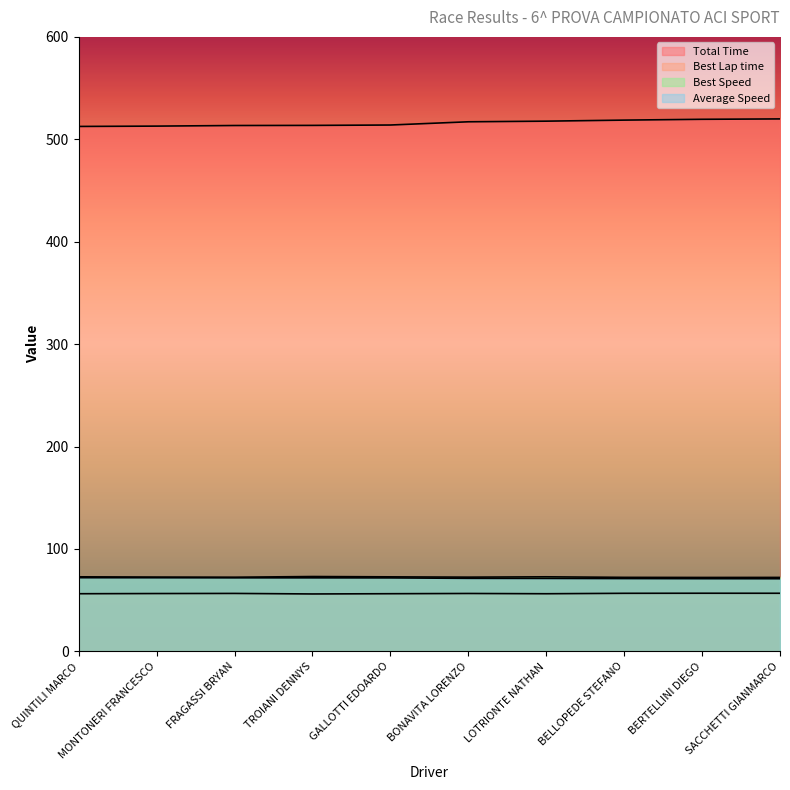

Which category has the highest value in the Average Speed series?

QUINTILI MARCO